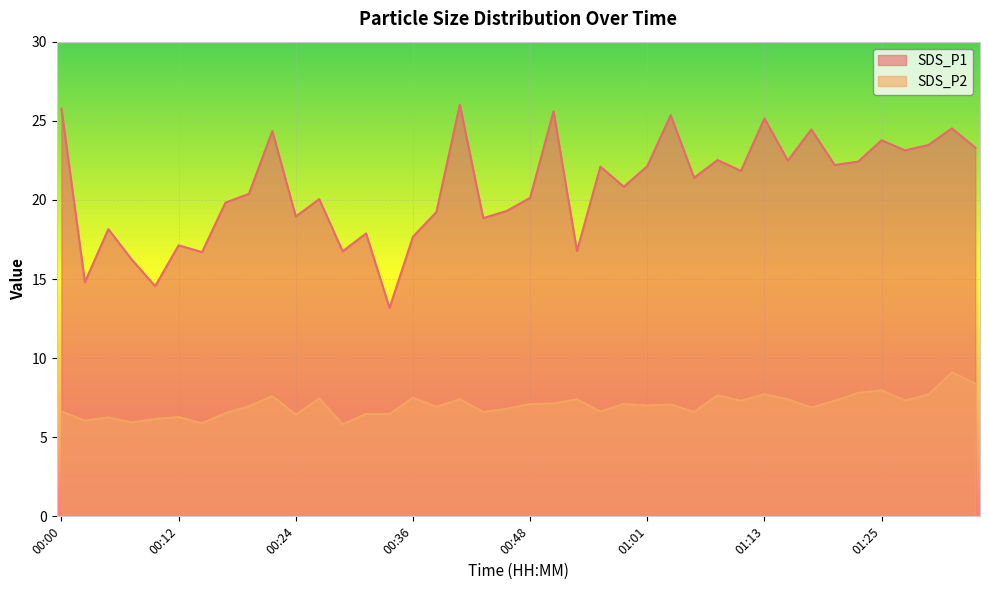

What position from the left is 00:56?

24